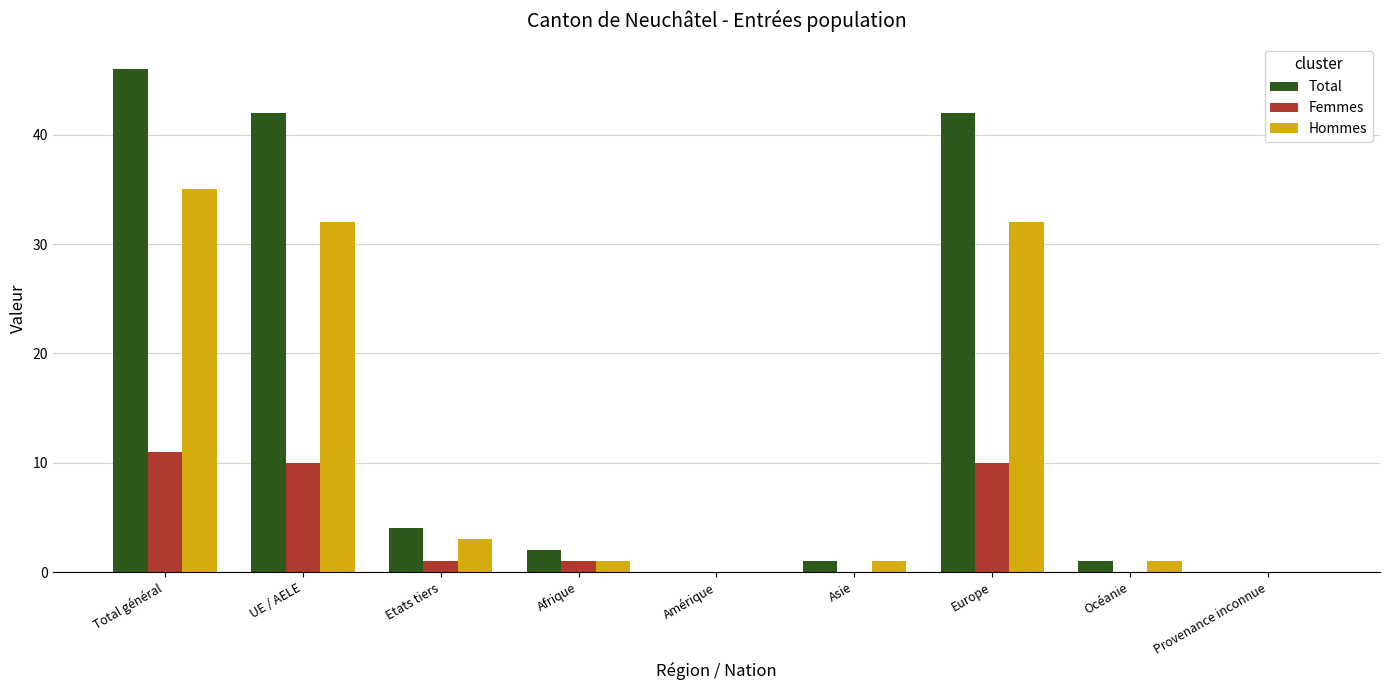

What is the maximum value for Total?

46